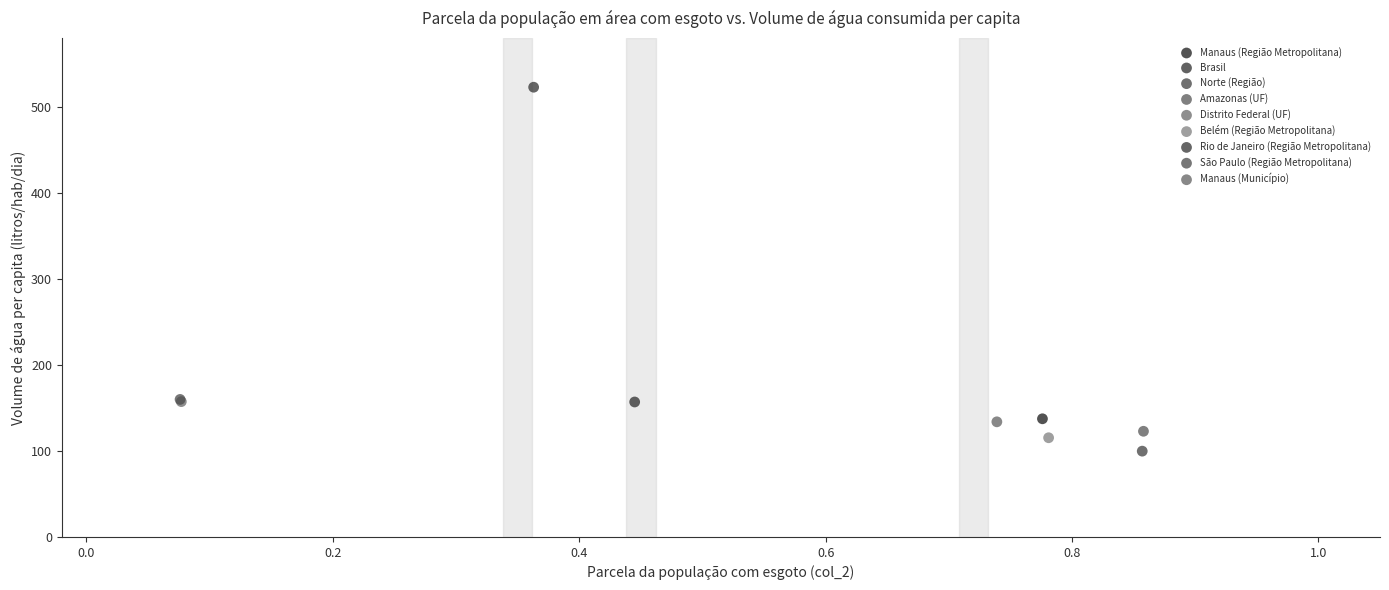

What are all the series names shown in the legend?

Manaus (Região Metropolitana), Brasil, Norte (Região), Amazonas (UF), Distrito Federal (UF), Belém (Região Metropolitana), Rio de Janeiro (Região Metropolitana), São Paulo (Região Metropolitana), Manaus (Município)